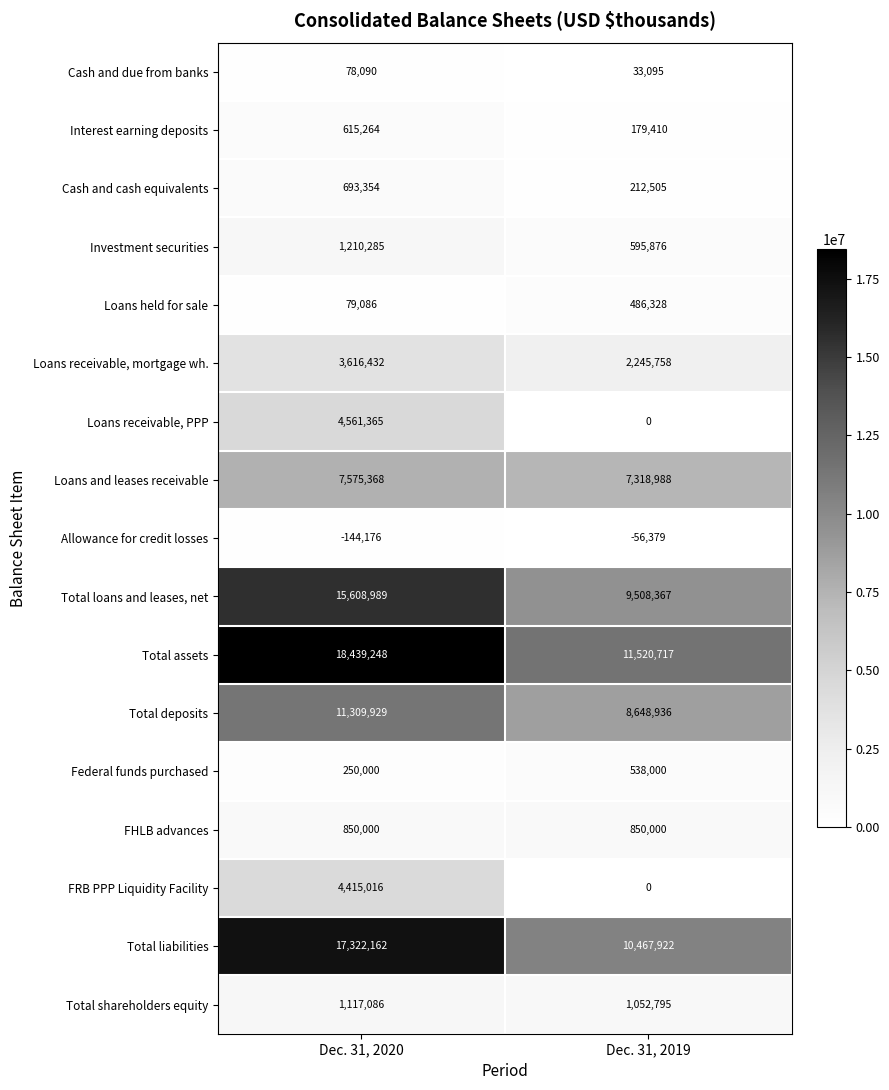

Which series has the largest total across all categories?

Total assets